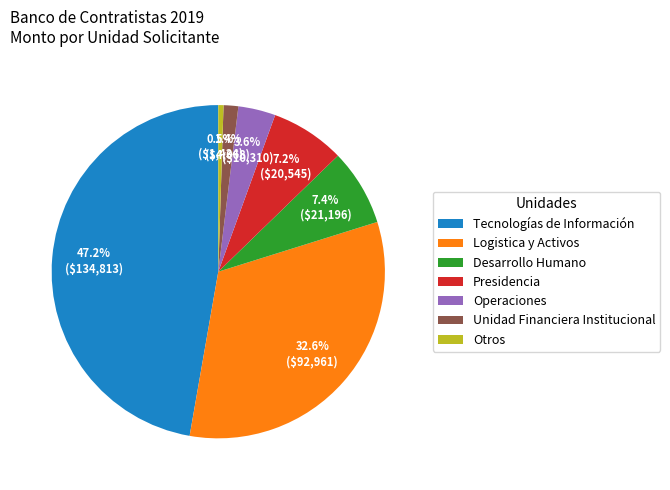

To the nearest percent, what is the difference between the largest and smallest slice percentages?

47%